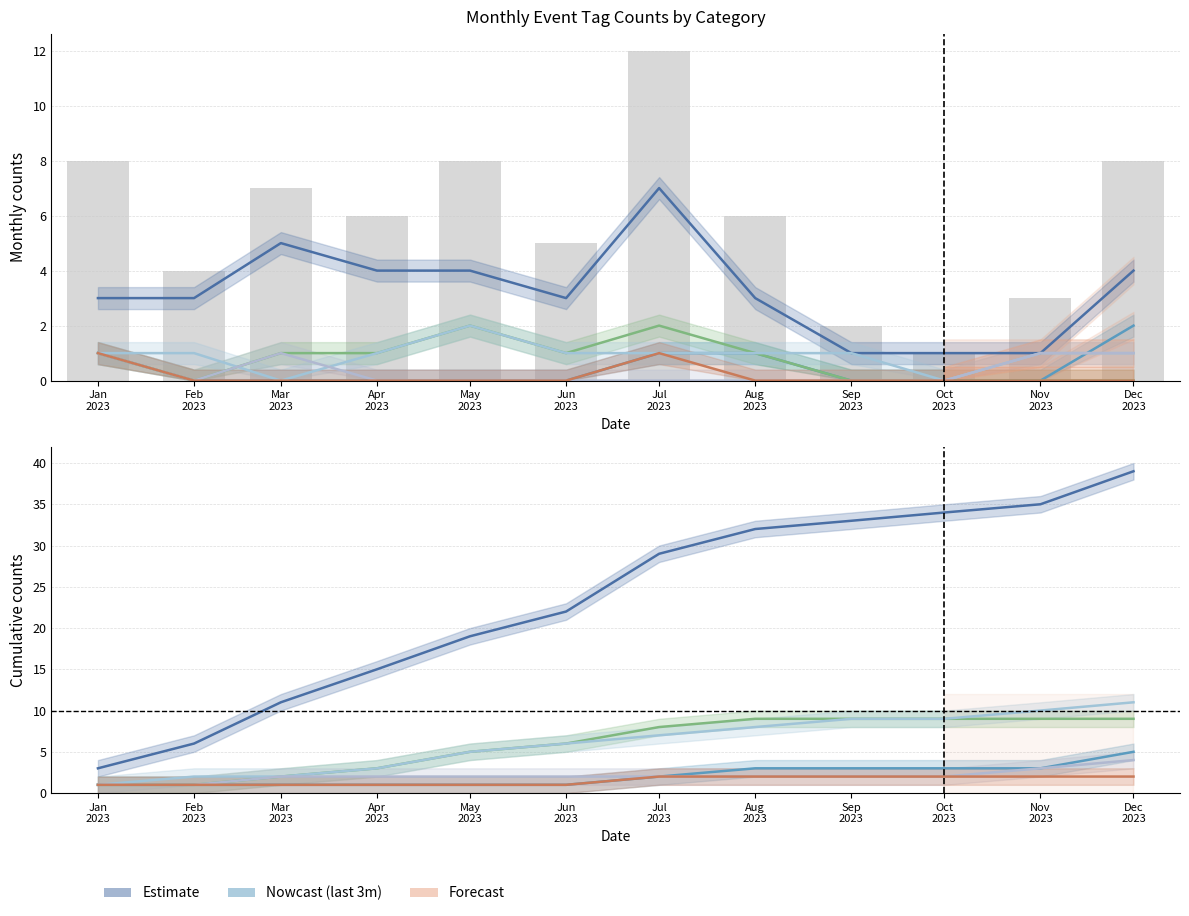

What is the total value across all series at Nov 2023?

3